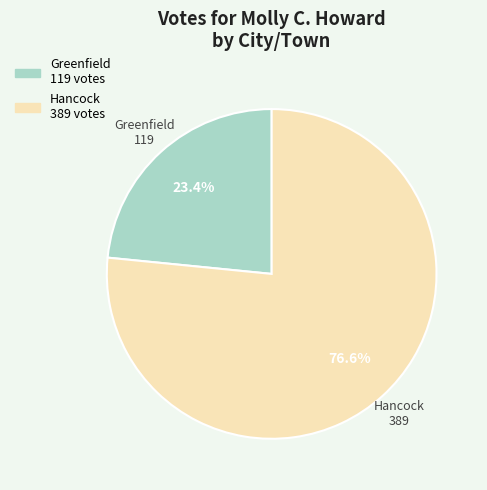

To the nearest percent, what is the difference between the largest and smallest slice percentages?

53%